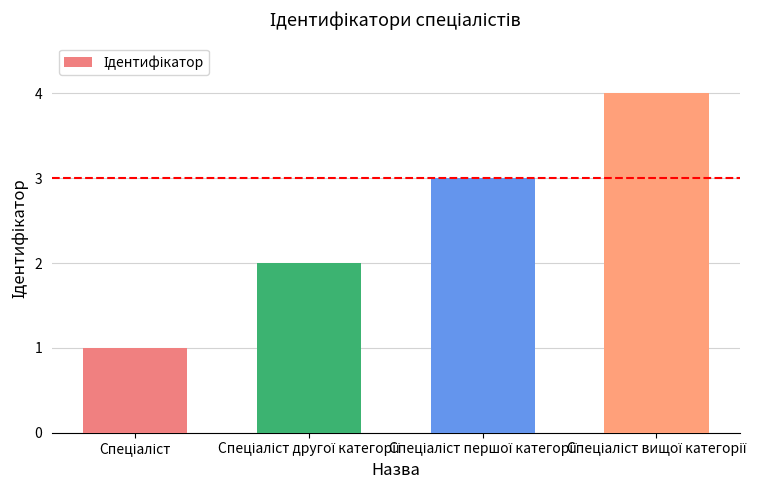

What is the maximum value shown in the chart?

4